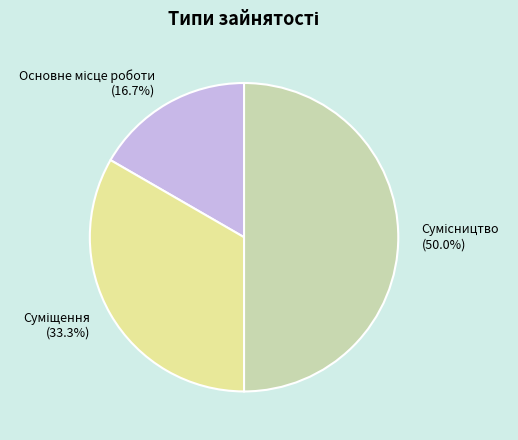

How many slices are in this pie chart?

3